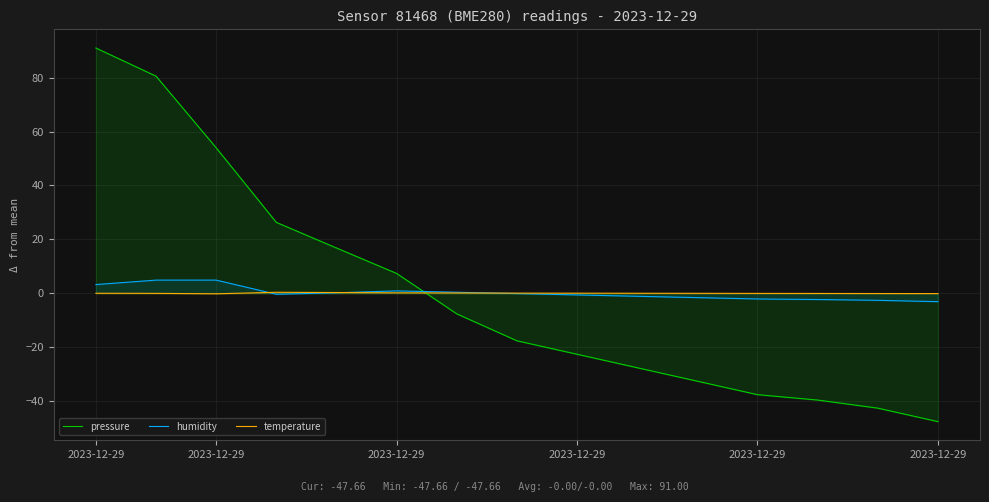

Rank the series at 13 from lowest to highest value.

pressure, humidity, temperature